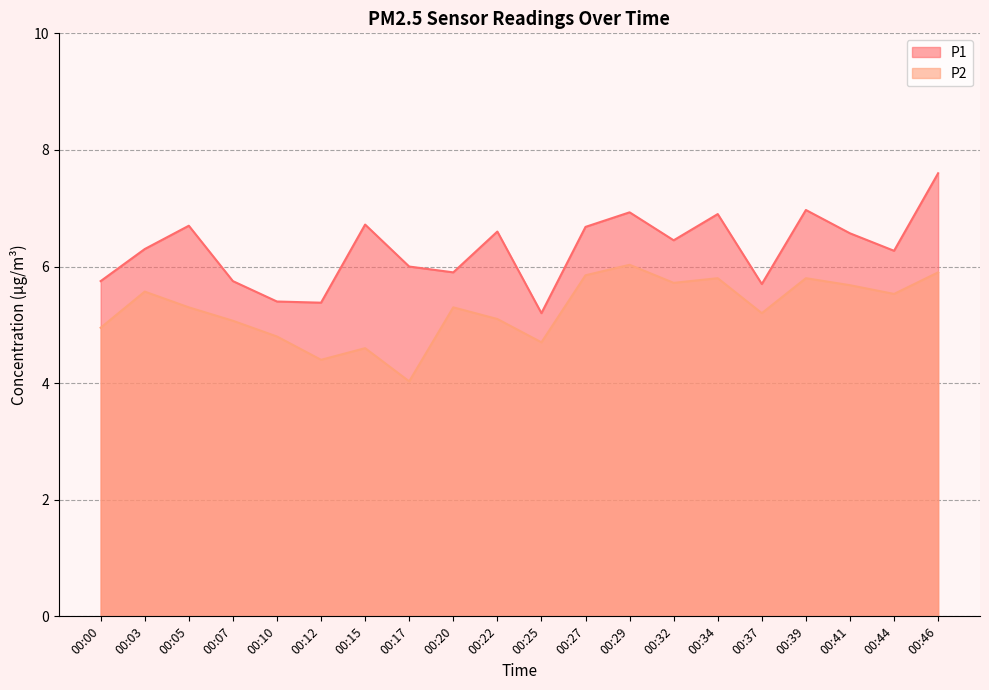

Is it true that P1 equals 10.5 at 00:03?

False